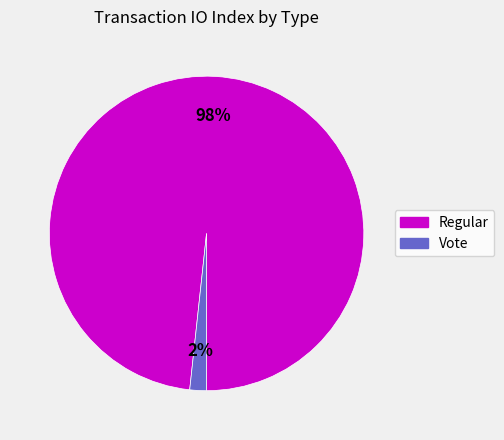

The Vote slice represents 2% of the pie. True or false?

True